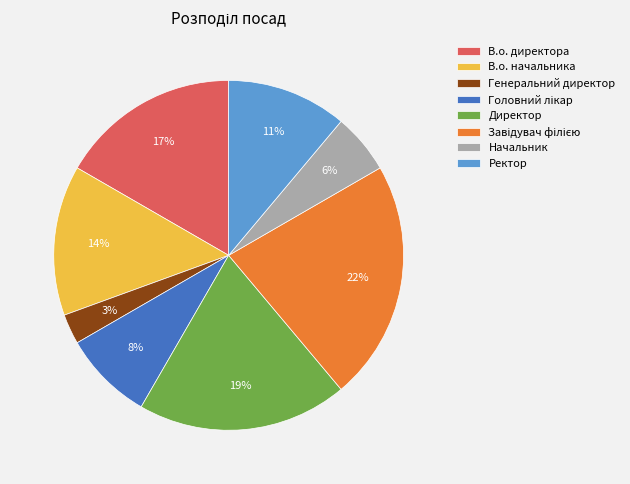

Does Ректор account for over 50% of the chart?

No